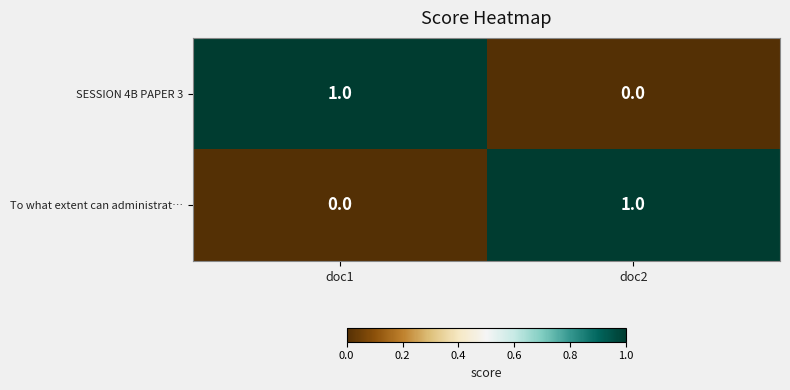

Rank the series at doc1 from lowest to highest value.

To what extent can administrat…, SESSION 4B PAPER 3